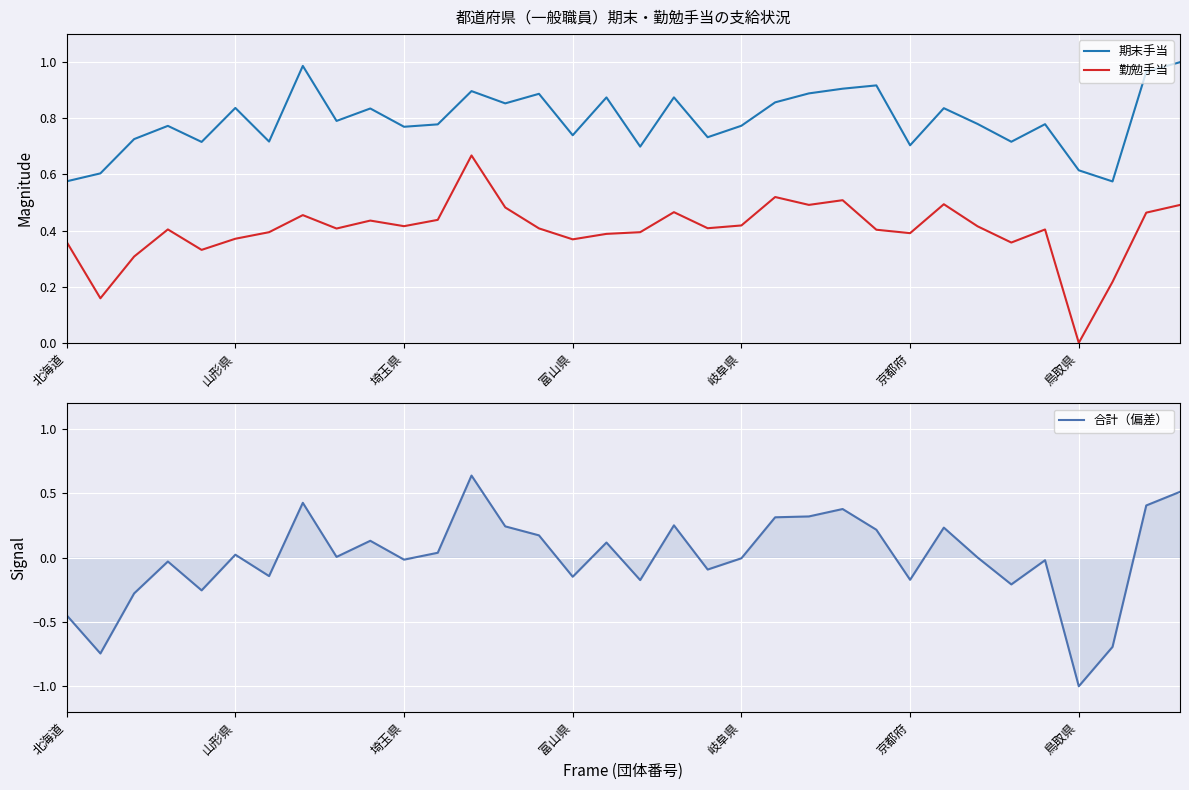

What are all the series names shown in the legend?

期末手当, 勤勉手当, 合計（偏差）